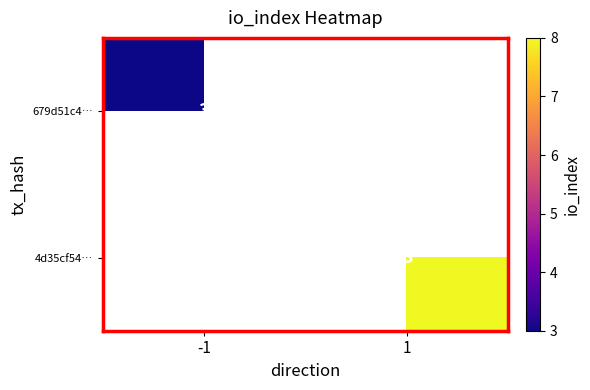

Is it true that 4d35cf54… equals 8 at 1?

True